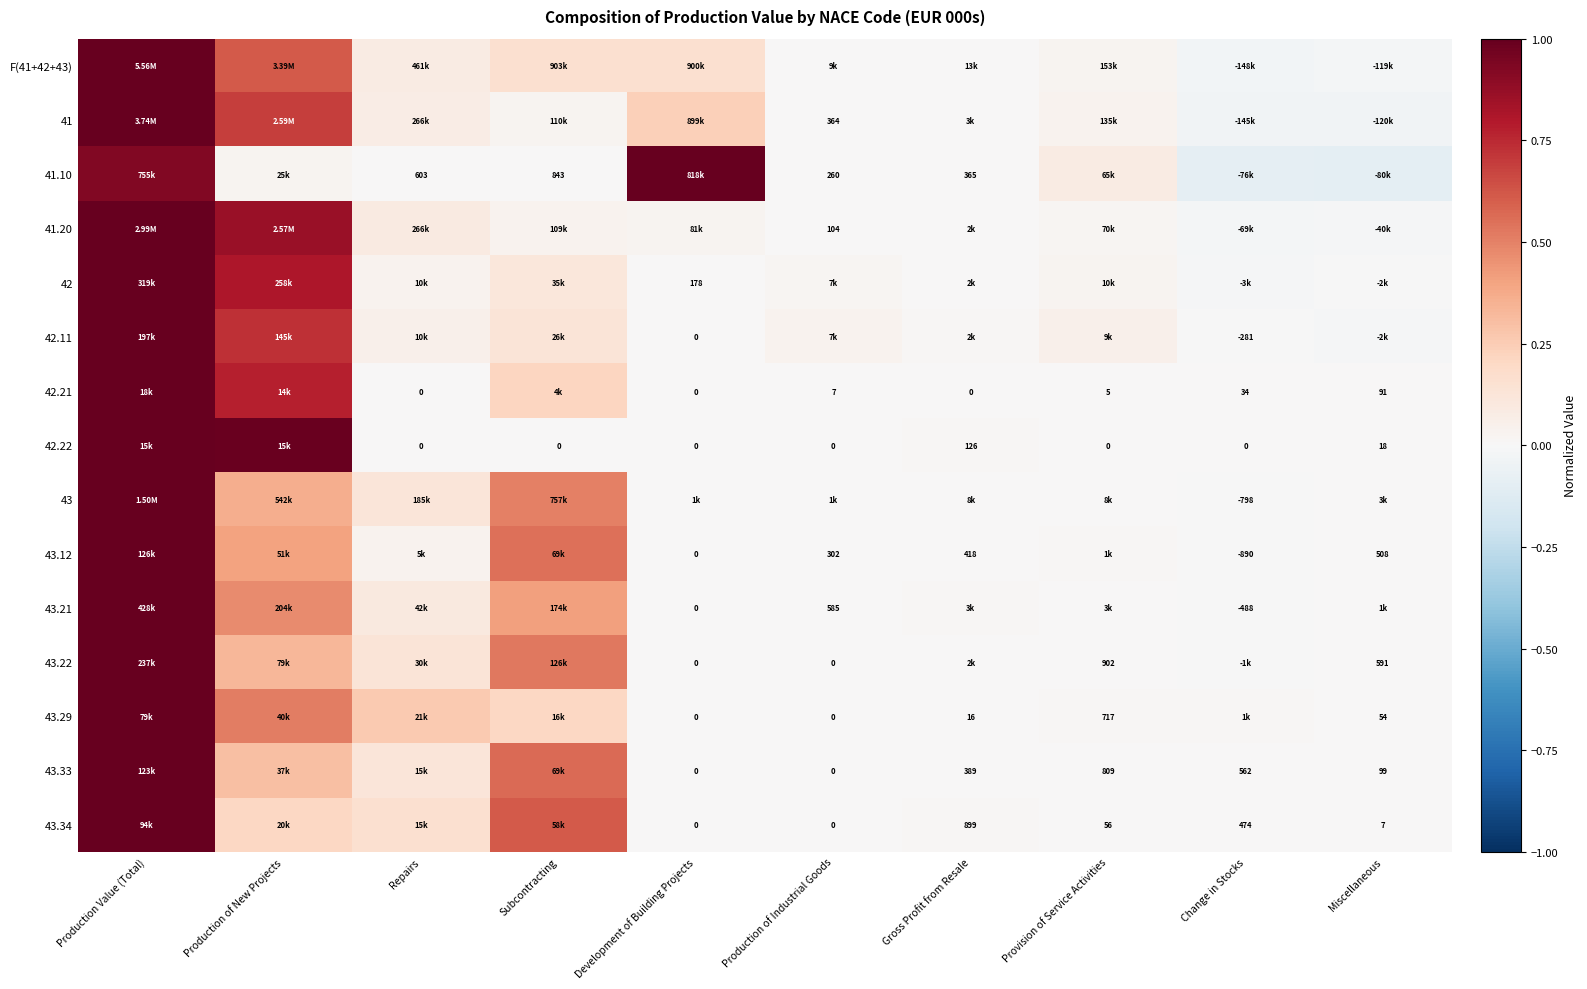

How many values in the 41.20 series exceed 0?

8